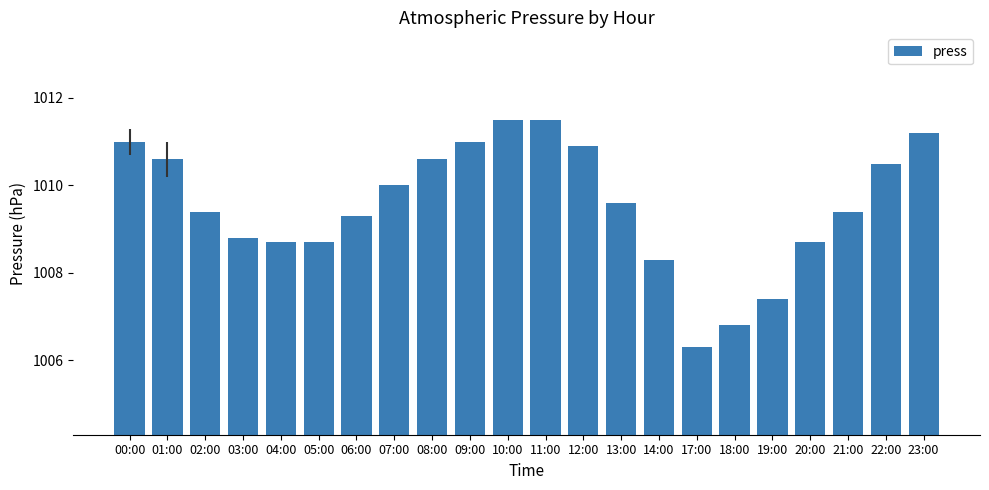

What is the ratio of the value at 12:00 to the value at 18:00?

1.0